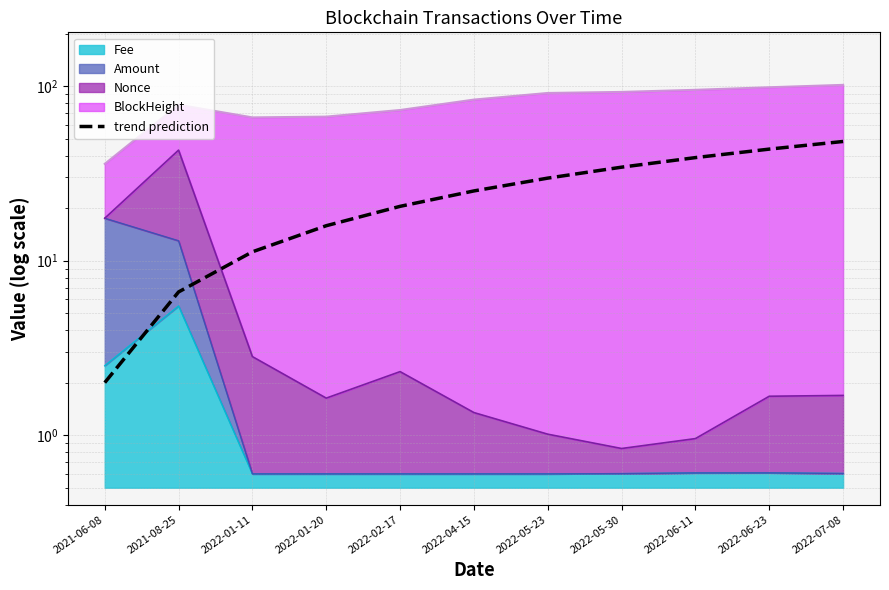

Does the chart display data point markers on the line(s)?

No